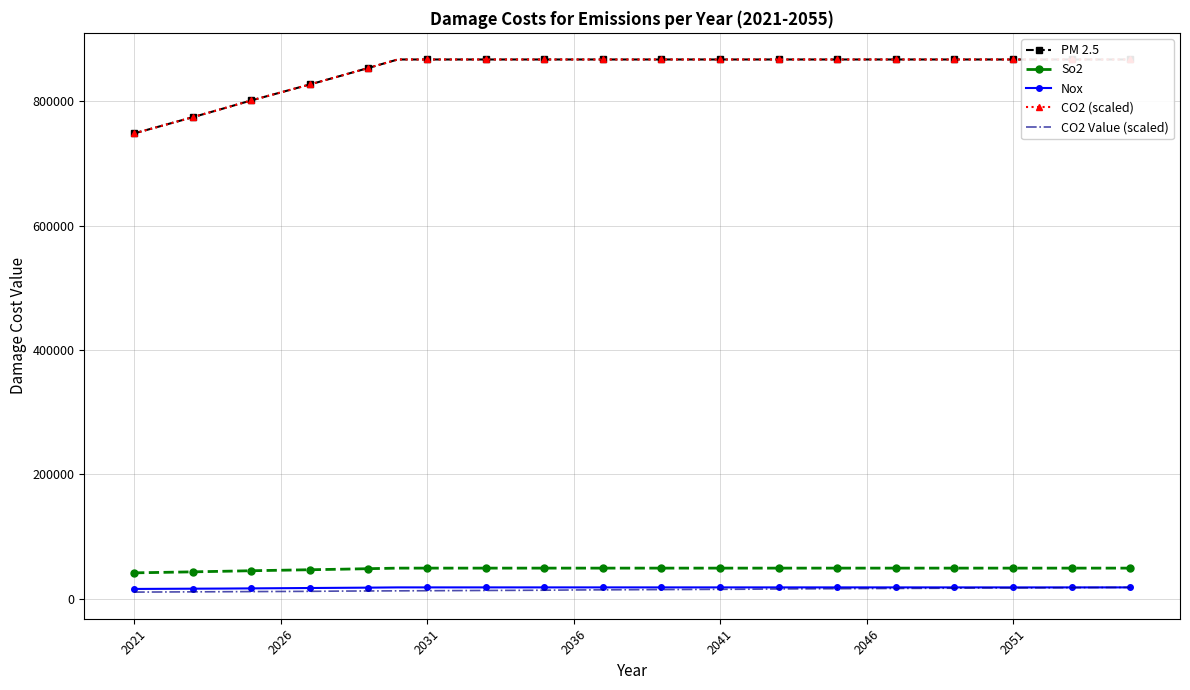

True or false: CO2 Value (scaled) and So2 cross at least once.

False